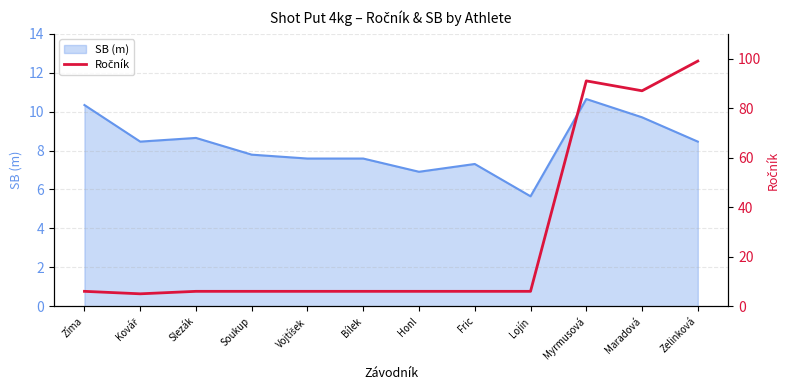

What is the sum of all values?

330